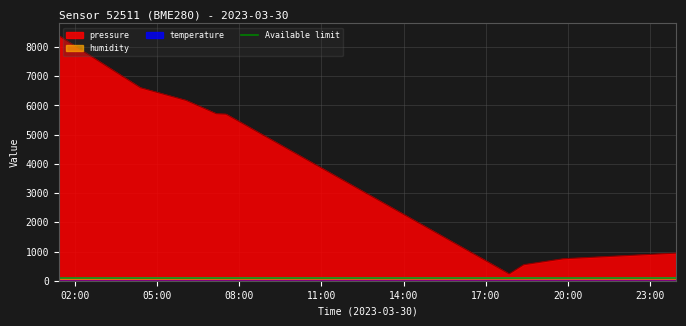

Is the value of humidity at 2023-03-30T07:31:22 greater than the value of temperature at 2023-03-30T01:25:19?

Yes